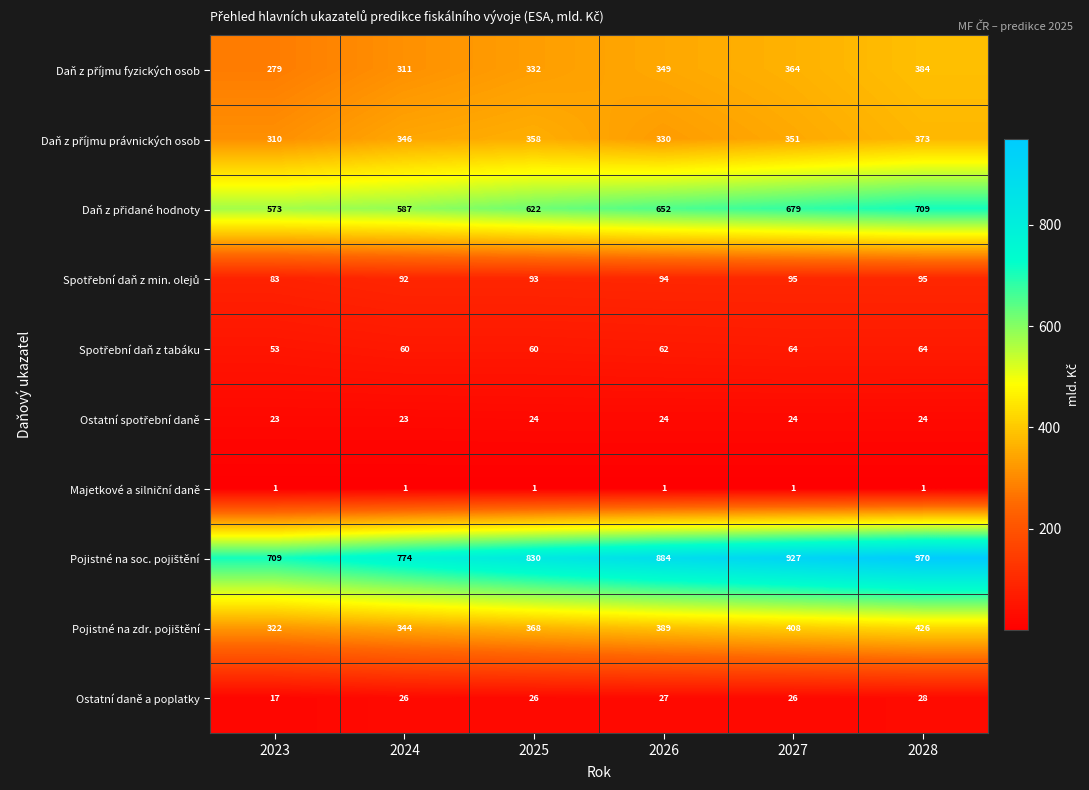

The value of Ostatní daně a poplatky at 2026 is 16. True or false?

False